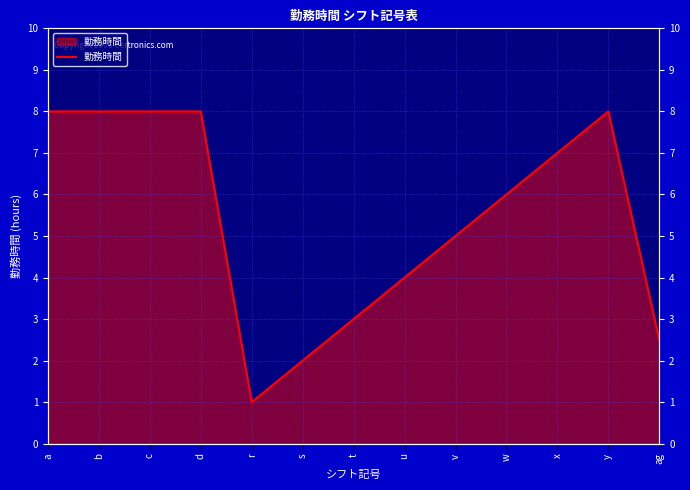

List the labels in order of value, largest first.

a, b, c, d, y, x, w, v, u, t, ag, s, r